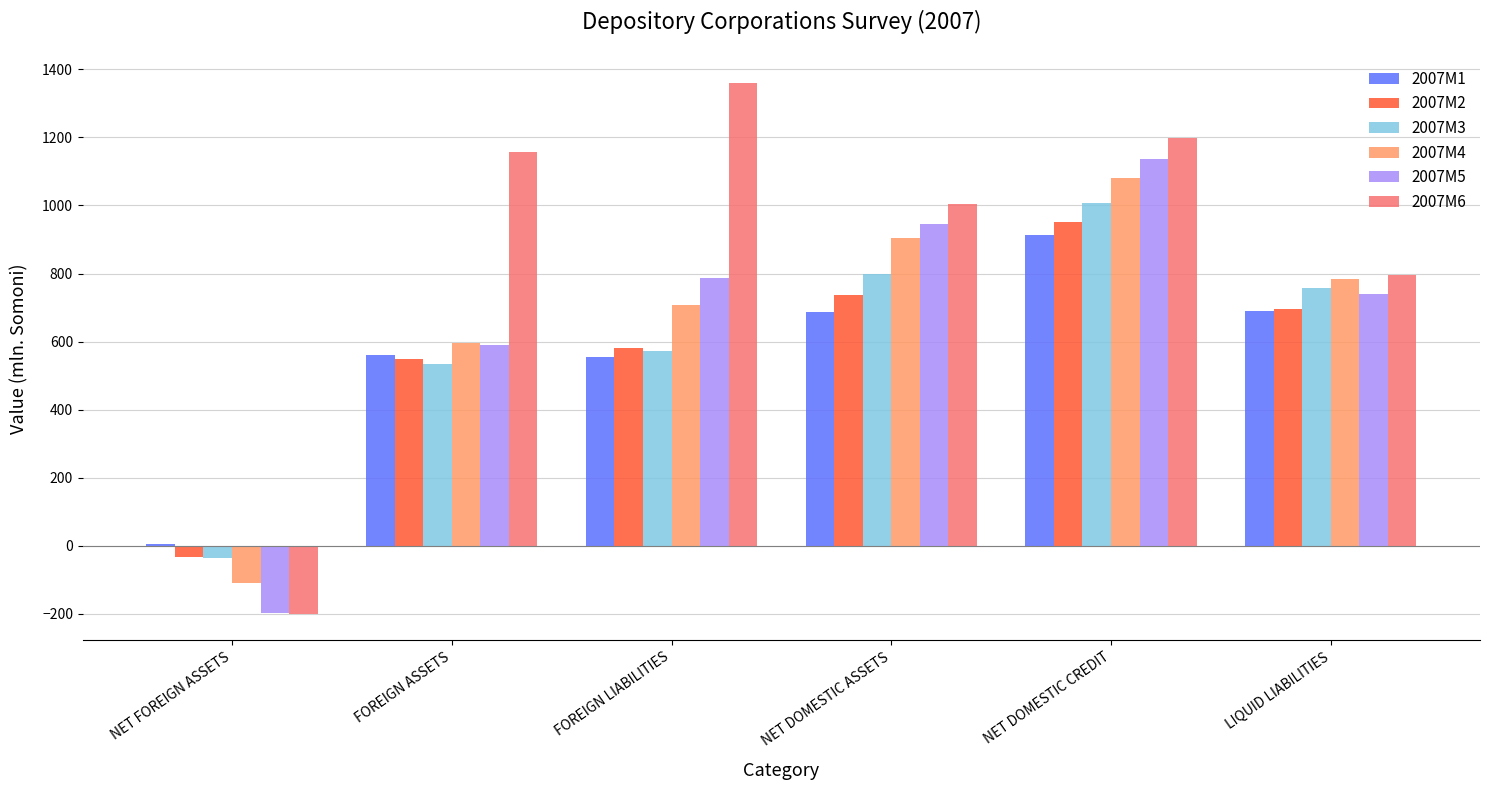

At which label is 2007M5 closest to 469?

FOREIGN ASSETS